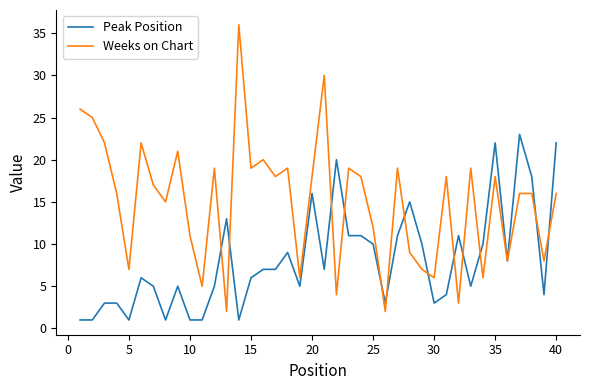

Rank the series by their maximum value, from highest to lowest.

Weeks on Chart, Peak Position